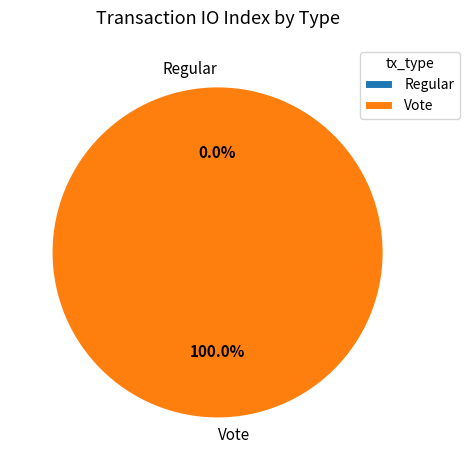

Is the sum of Vote and Regular greater than half?

Yes